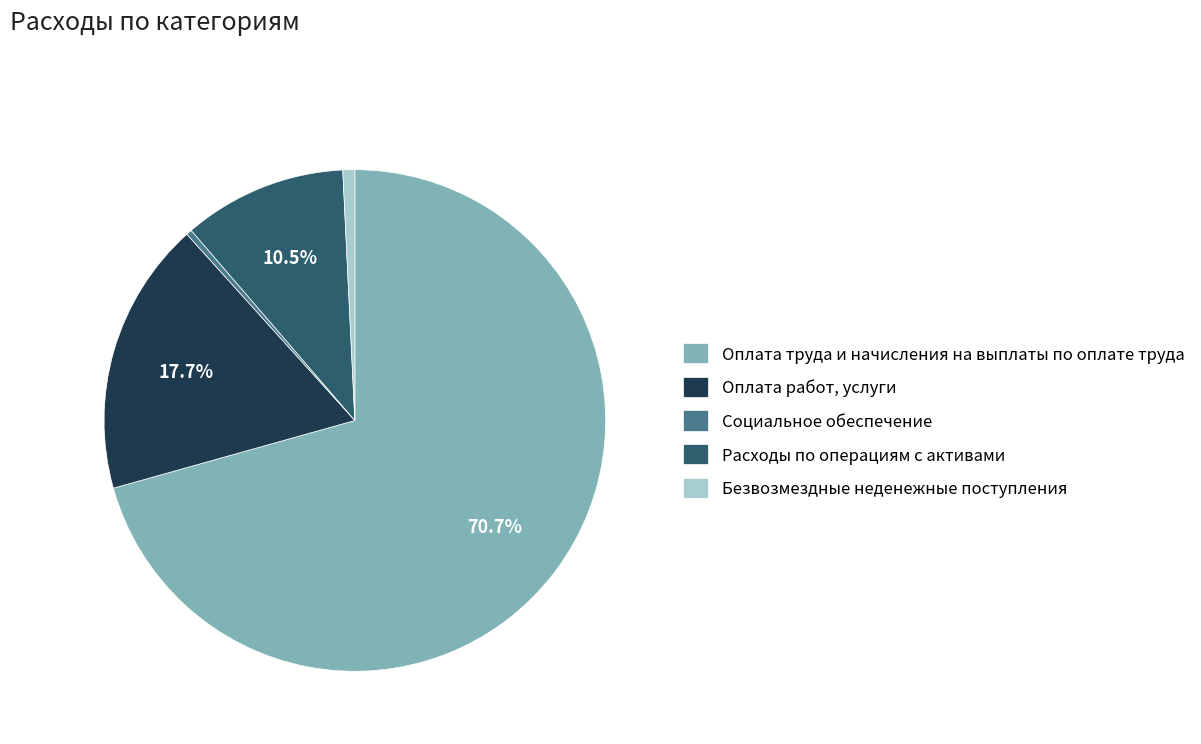

Combined, do Социальное обеспечение and Безвозмездные неденежные поступления account for over 50%?

No